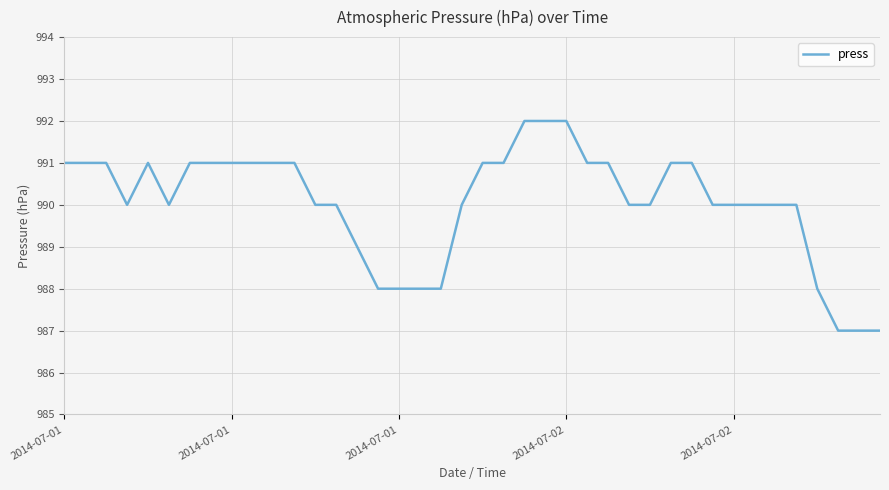

How many lines are shown in the chart?

1